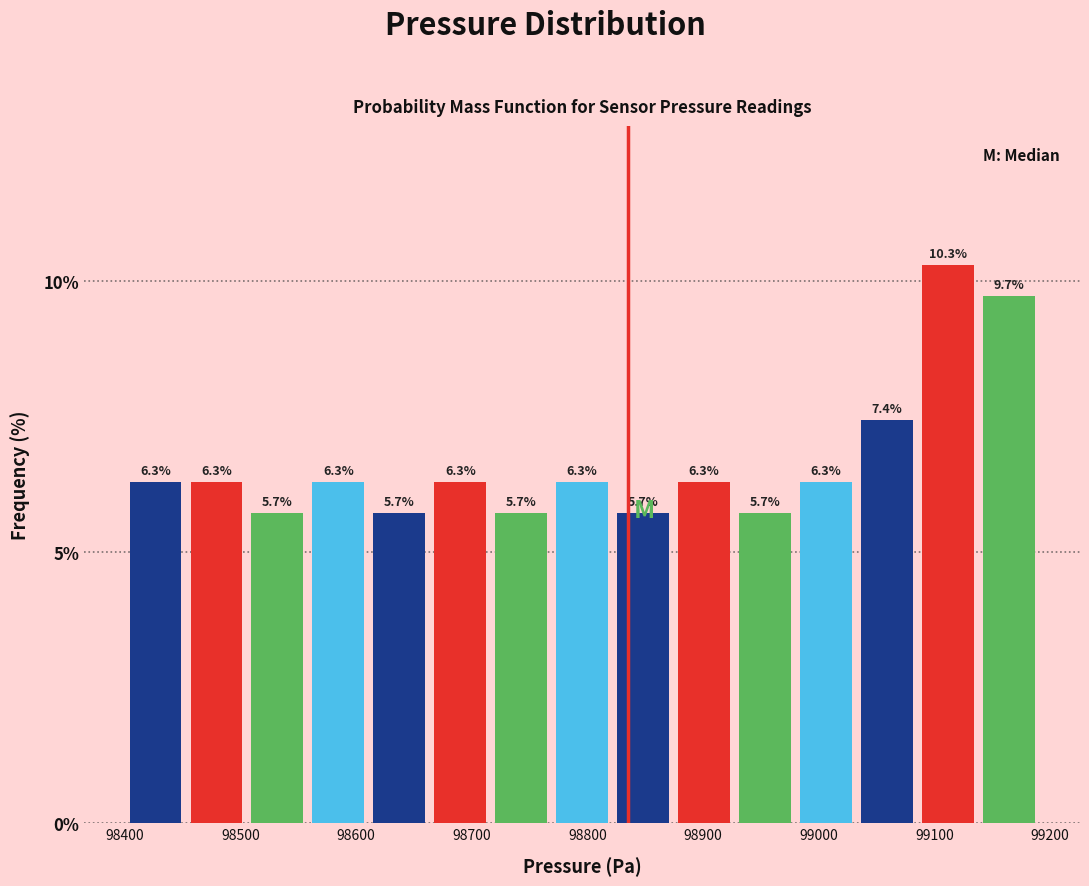

Reading left to right, transcribe this chart: for each bar, give the range it covers on the x-axis and its height. The bar edges are not printed on the chart, so give them approximately, as read against the axis.

98400 to 98450: 6.3
98450 to 98510: 6.3
98510 to 98560: 5.7
98560 to 98610: 6.3
98610 to 98660: 5.7
98660 to 98720: 6.3
98720 to 98770: 5.7
98770 to 98820: 6.3
98820 to 98870: 5.7
98870 to 98930: 6.3
98930 to 98980: 5.7
98980 to 99030: 6.3
99030 to 99090: 7.4
99090 to 99140: 10.3
99140 to 99190: 9.7